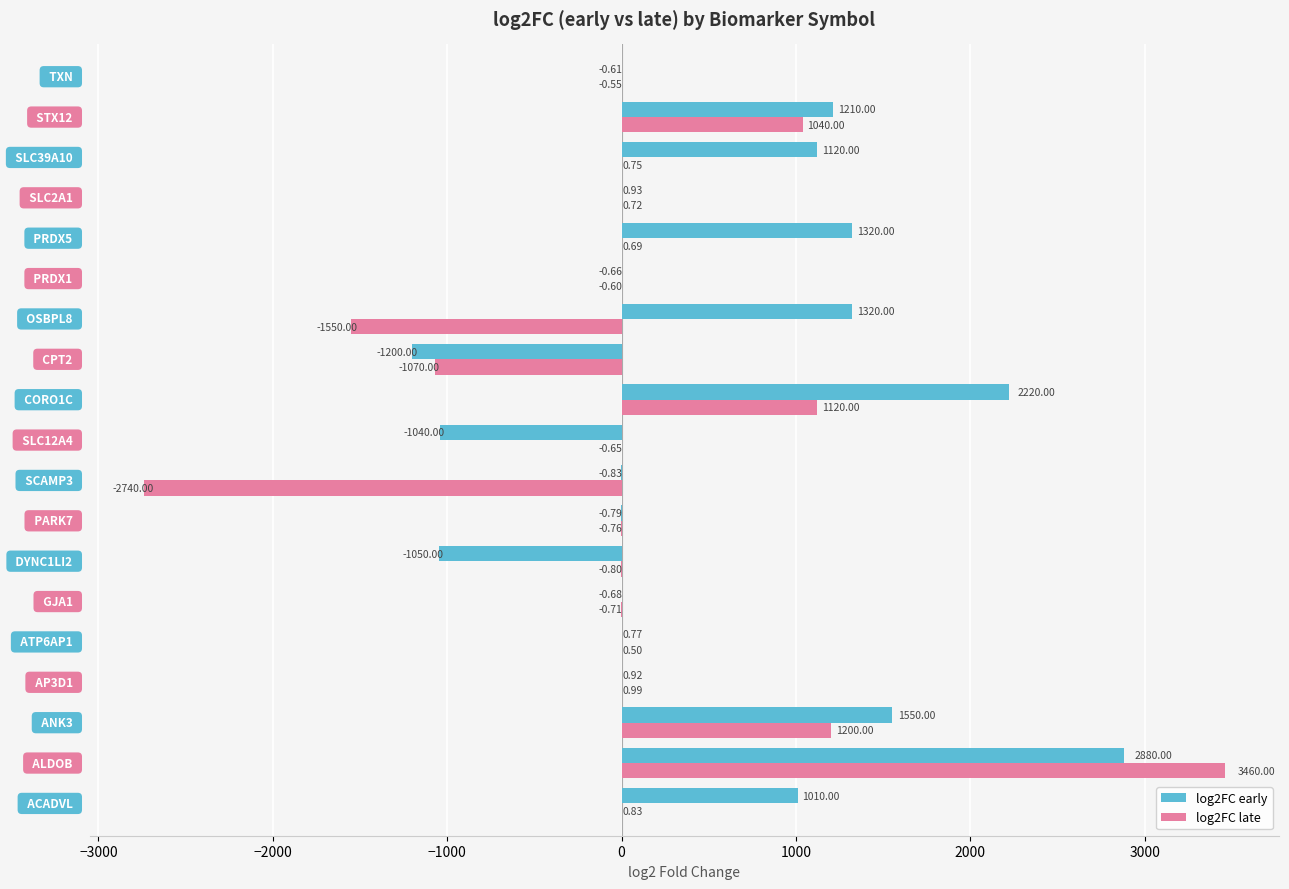

Which series has the largest total across all categories?

log2FC early